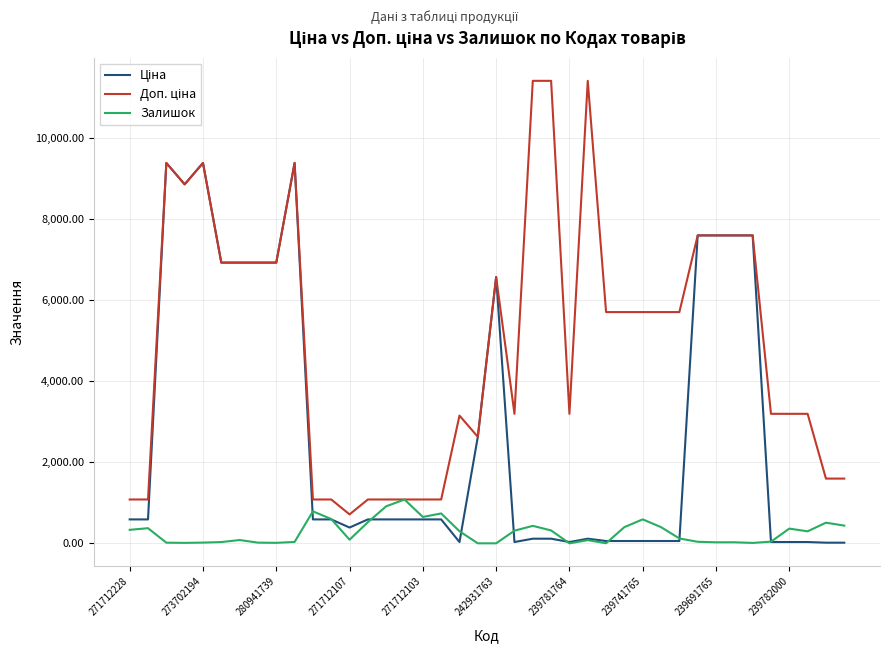

What is the maximum value for Залишок?

1080.0